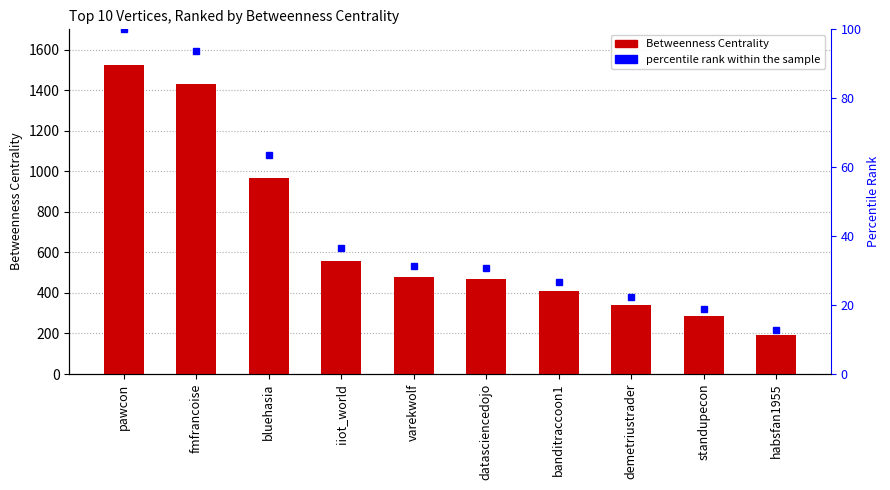

Reading left to right, extract all data points from this chart.

pawcon=1526	fmfrancoise=1429	bluehasia=969	iiot_world=558	varekwolf=480	datasciencedojo=470	banditraccoon1=408	demetriustrader=340	standupecon=288	habsfan1955=194